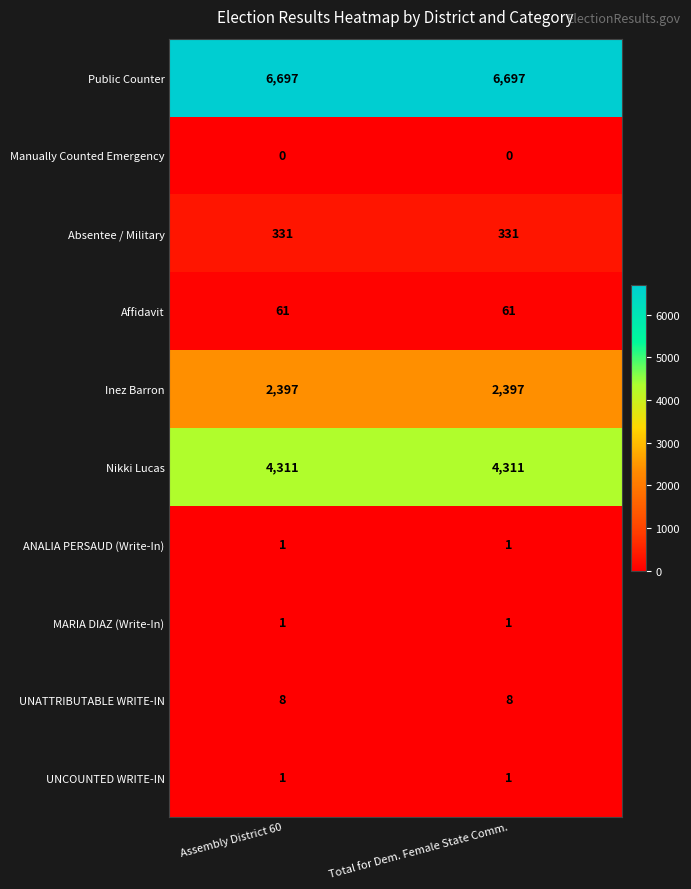

How many series are shown in this chart?

10